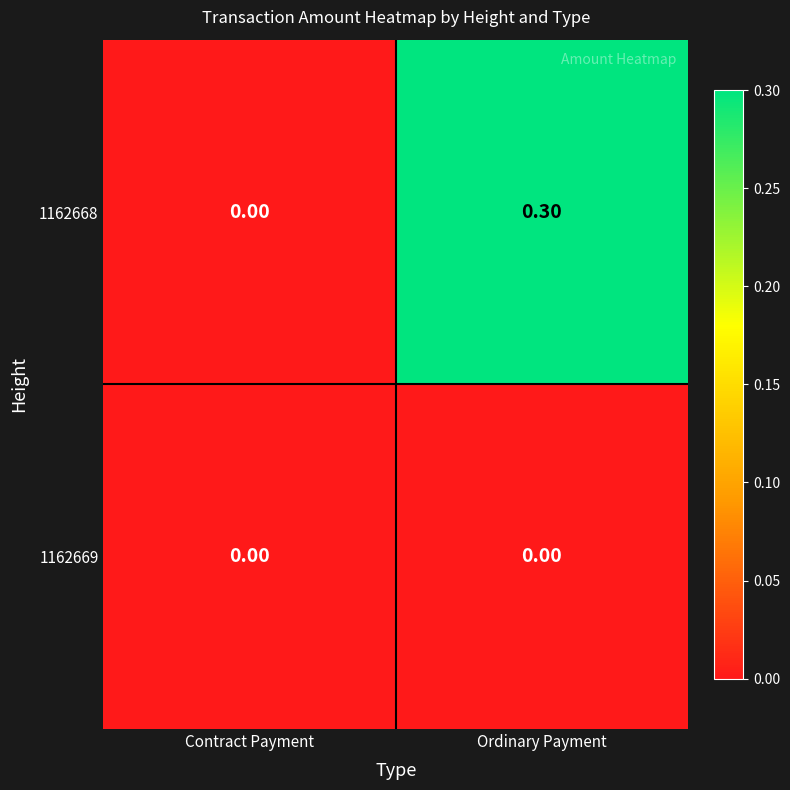

Which series has the widest spread of values?

1162668